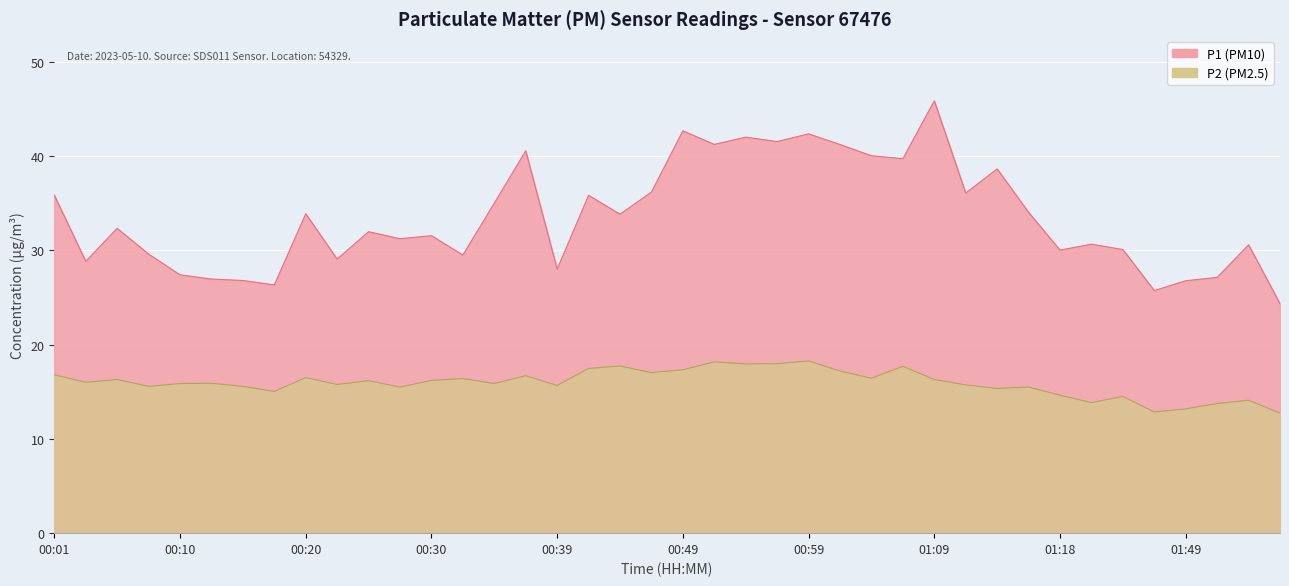

What is the maximum value for P2?

18.3